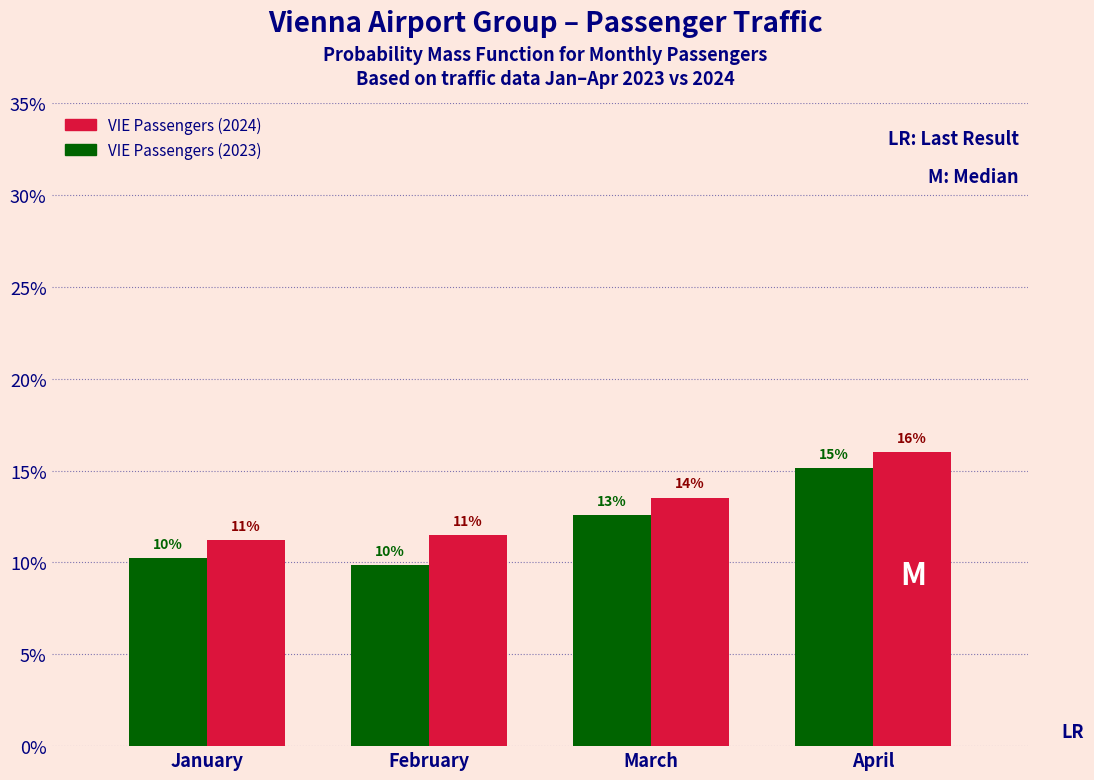

What are all the series names shown in the legend?

VIE Passengers (2024), VIE Passengers (2023)